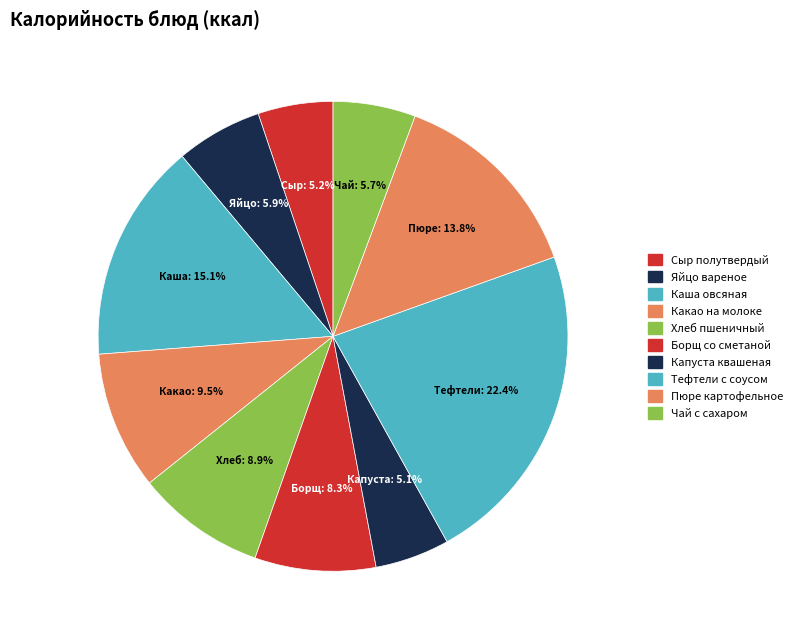

How many segments does this pie chart have?

10